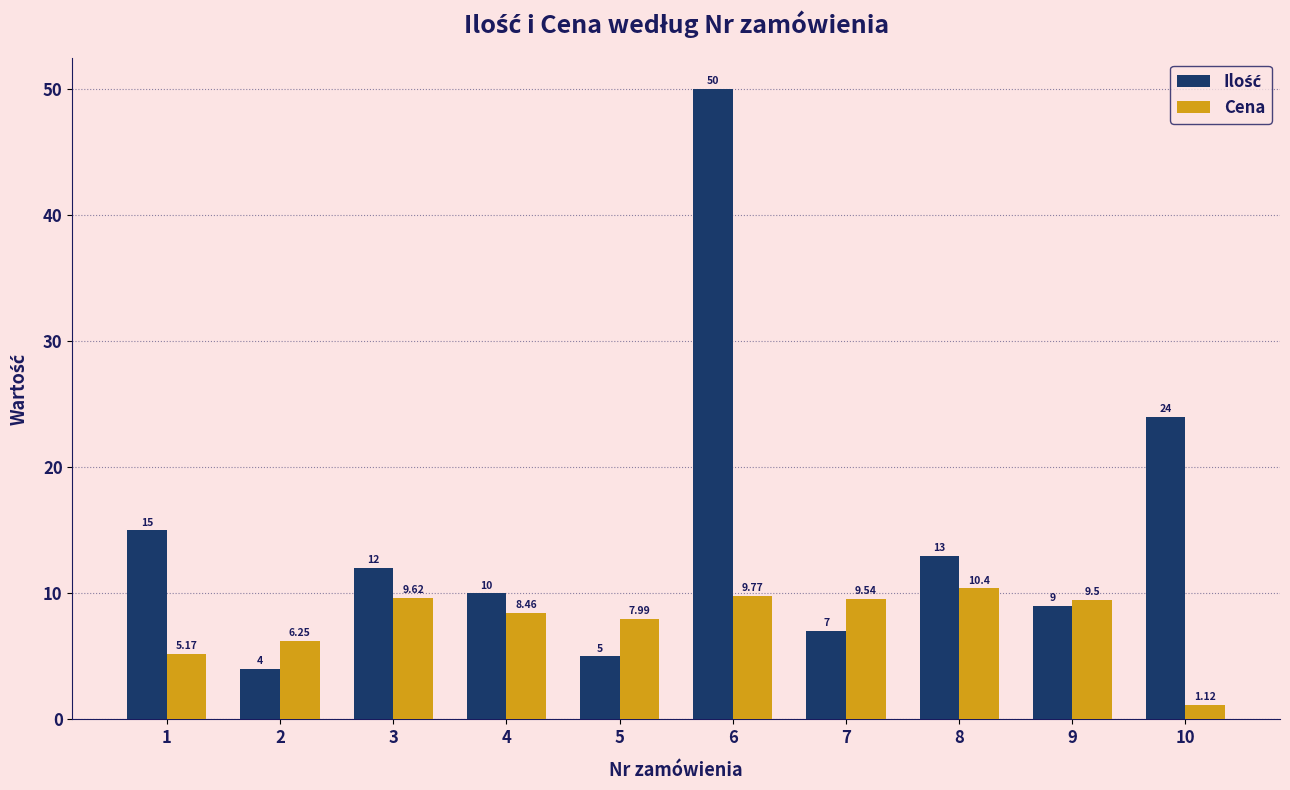

List the labels in order of Cena value, largest first.

8, 6, 3, 7, 9, 4, 5, 2, 1, 10